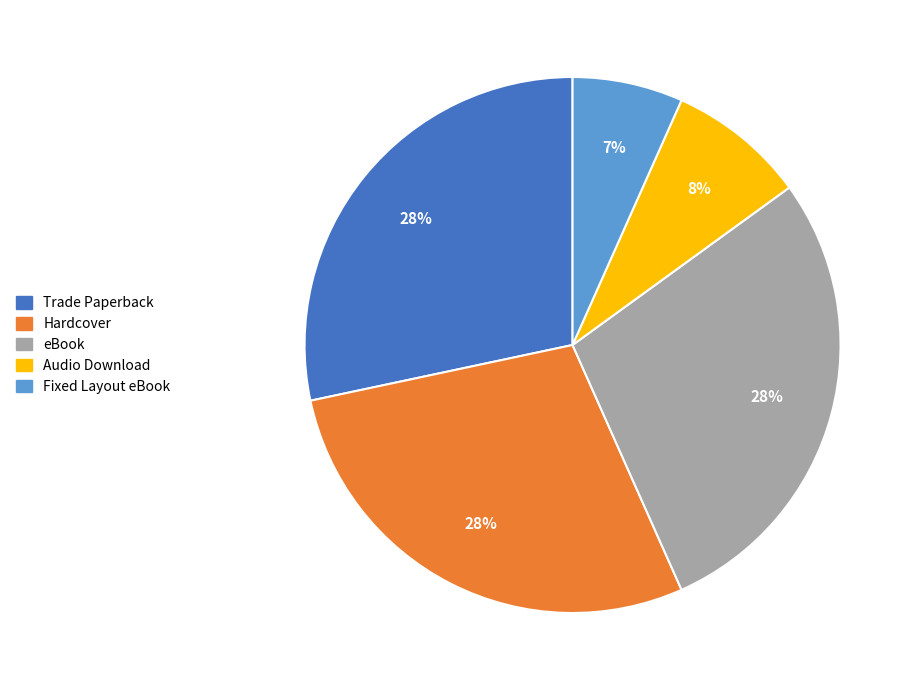

Is the sum of Trade Paperback and Audio Download greater than half?

No